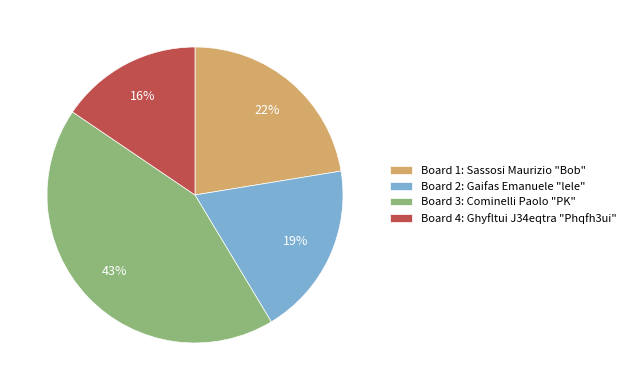

To the nearest percent, what percentage of the pie is Board 3: Cominelli Paolo "PK"?

43%